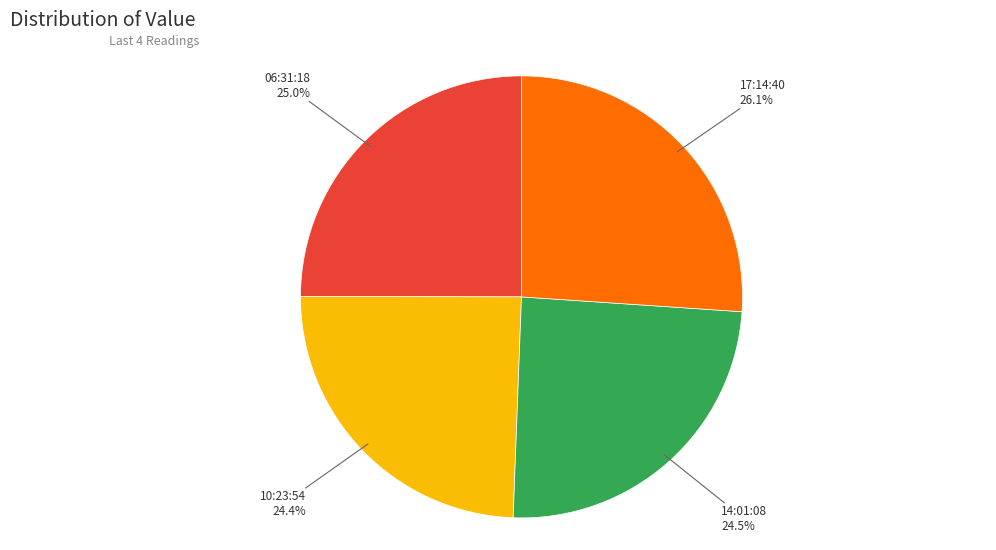

Which category has the biggest portion of the pie?

17:14:40